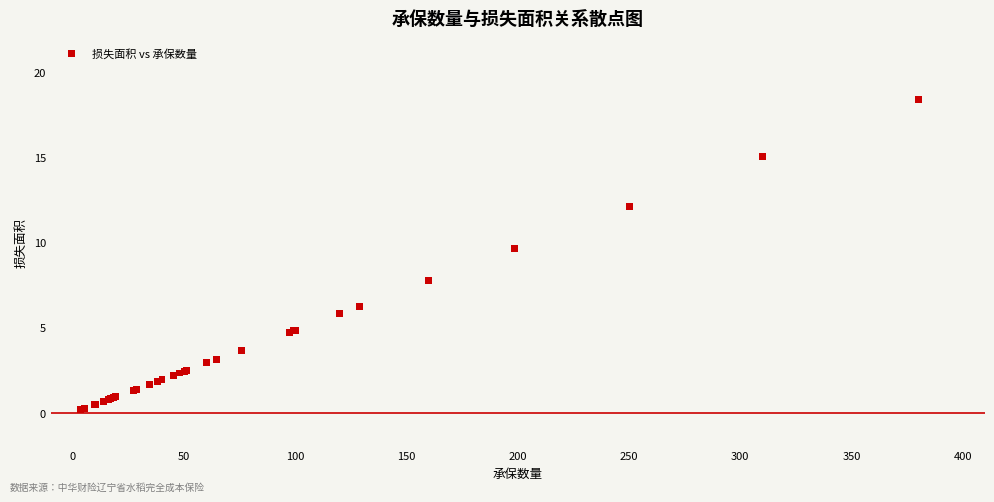

What Y value in the scatter plot is closest to 9?

9.6